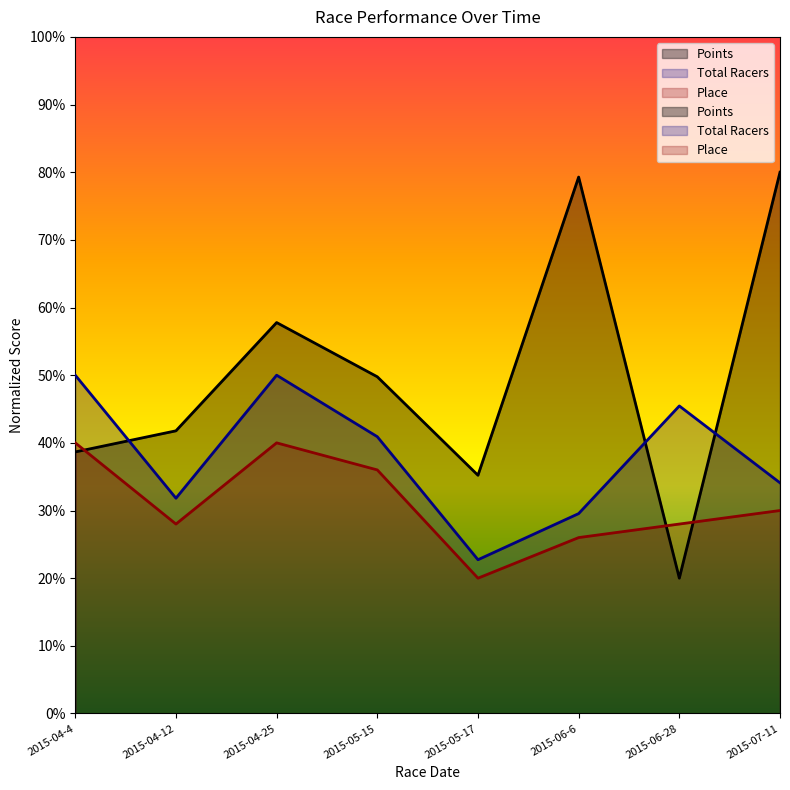

The value of Total Racers at 2015-05-17 is 22.7. True or false?

True